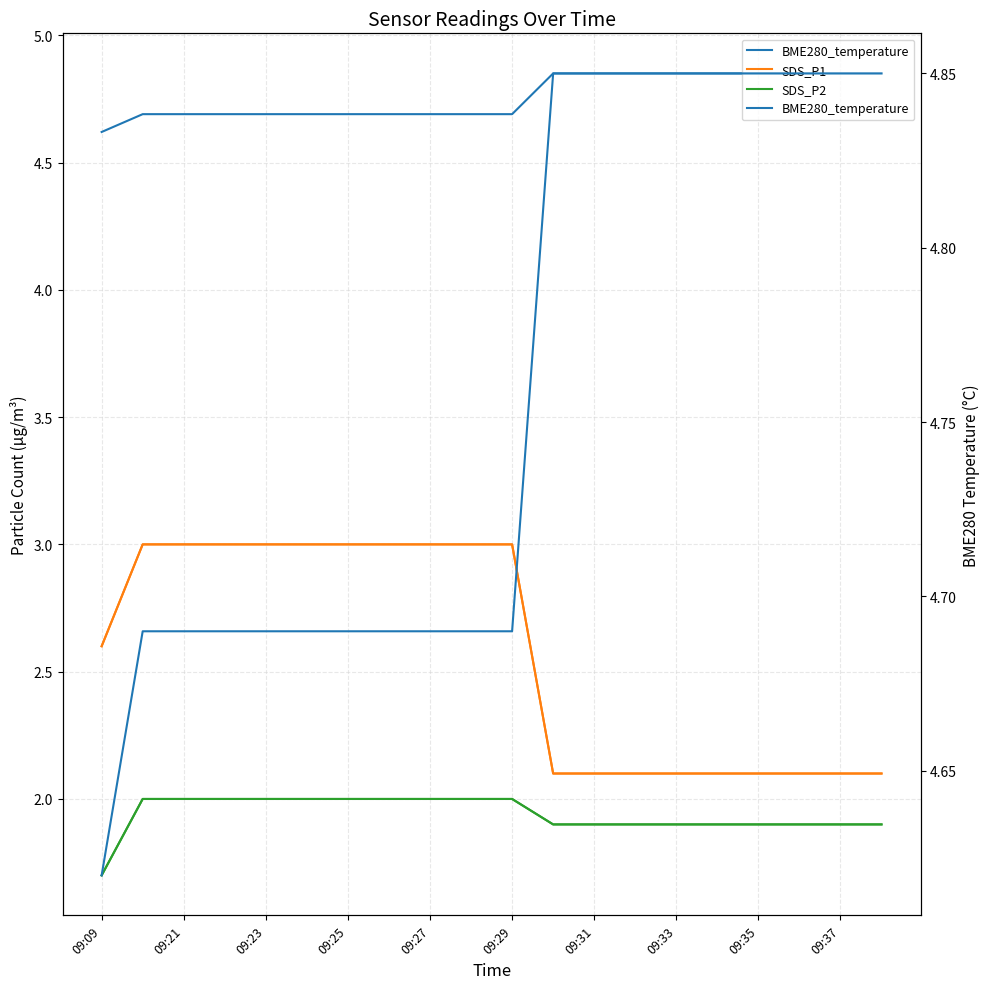

Which series has the widest spread of values?

SDS_P1